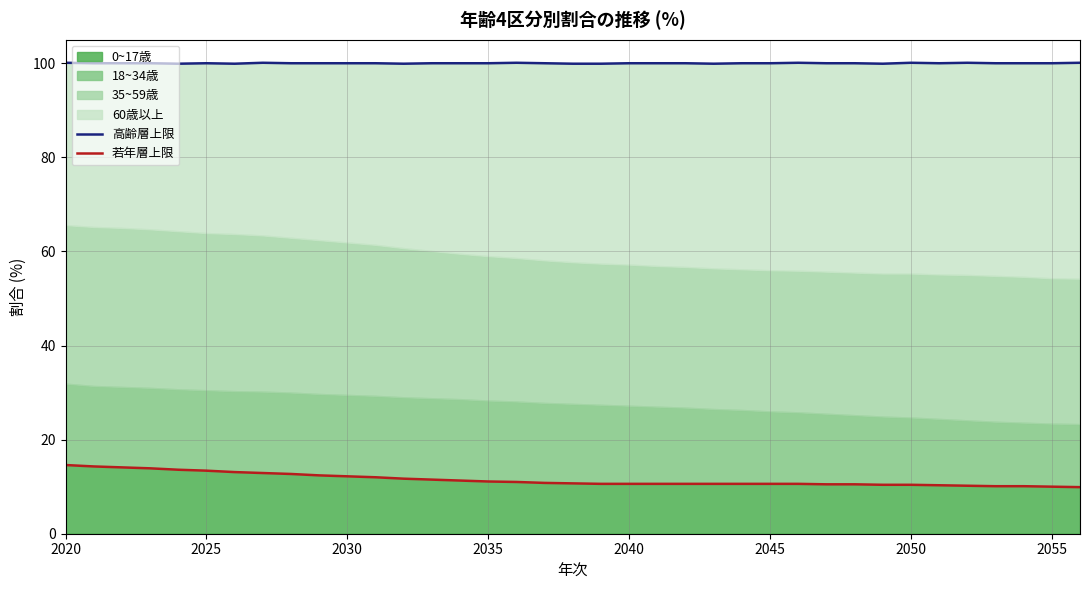

Is the value of 若年層上限 at 18 greater than the value of 高齢層上限 at 9?

No